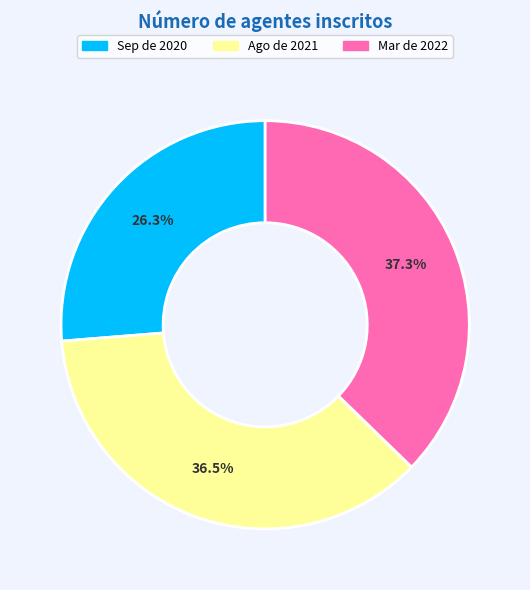

Is there a majority slice in this chart?

No